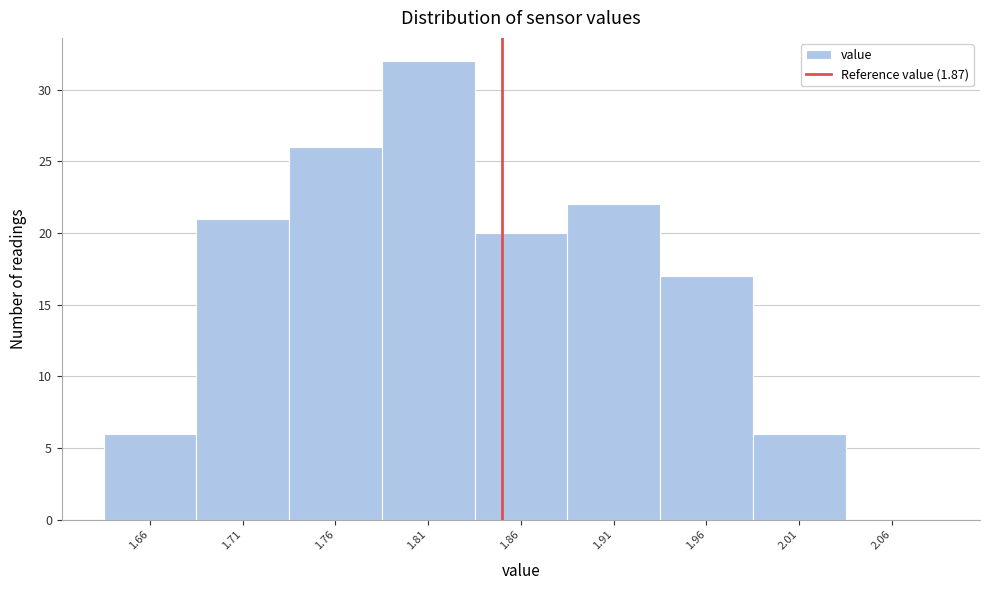

Reading left to right, list all the values displayed in this chart.

1.66=6	1.71=21	1.76=26	1.81=32	1.86=20	1.91=22	1.96=17	2.01=6	2.06=0